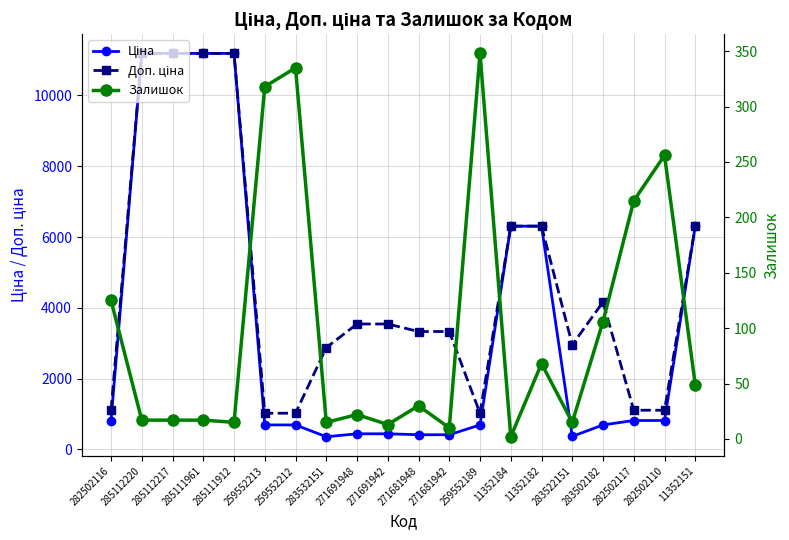

What is the sum of the Ціна values at 259552189 and 285112217?

11881.9